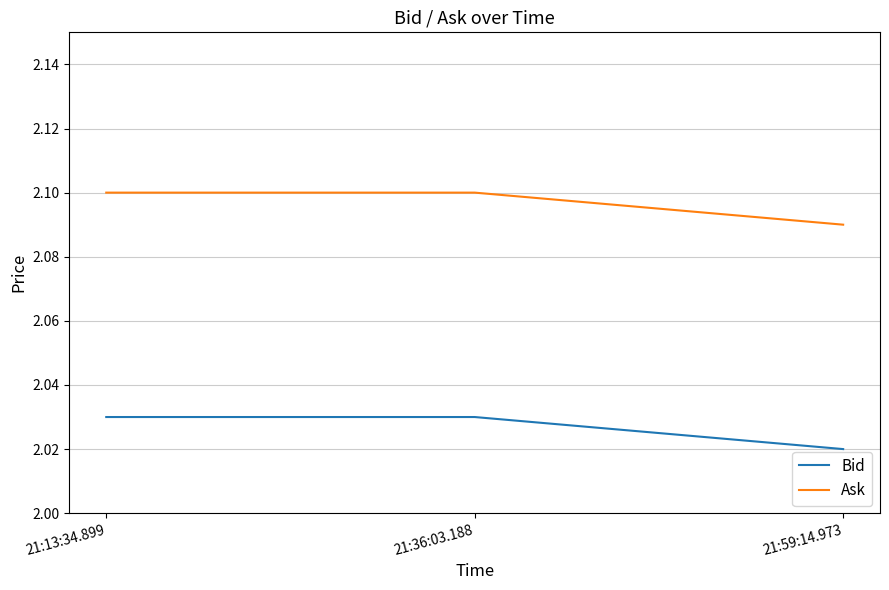

How many categories are shown in the chart?

3